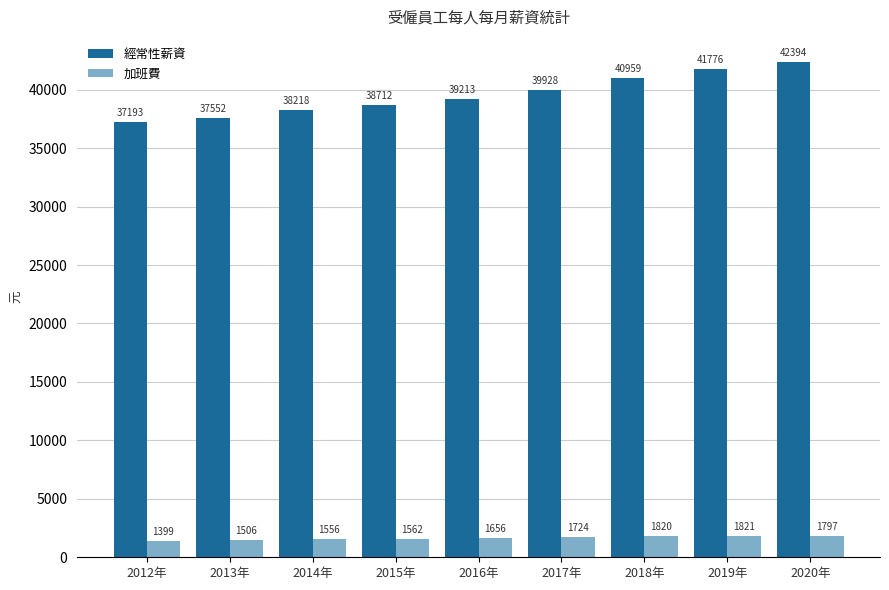

Count the number of categories in the chart.

9